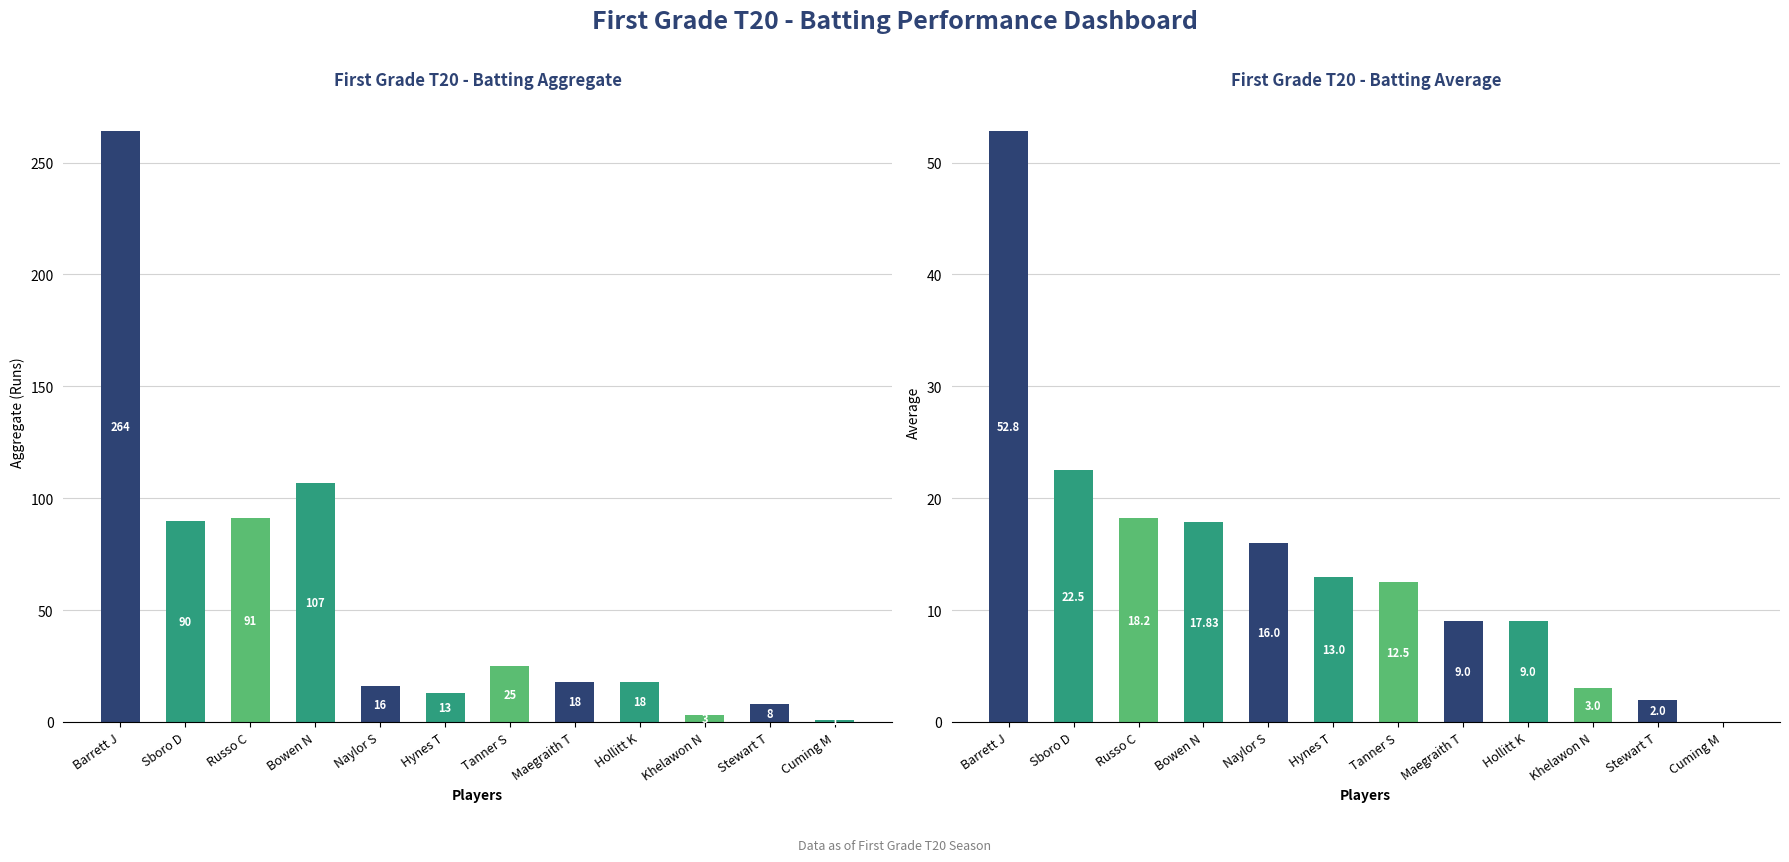

At which label does Aggregate reach its peak?

Barrett J